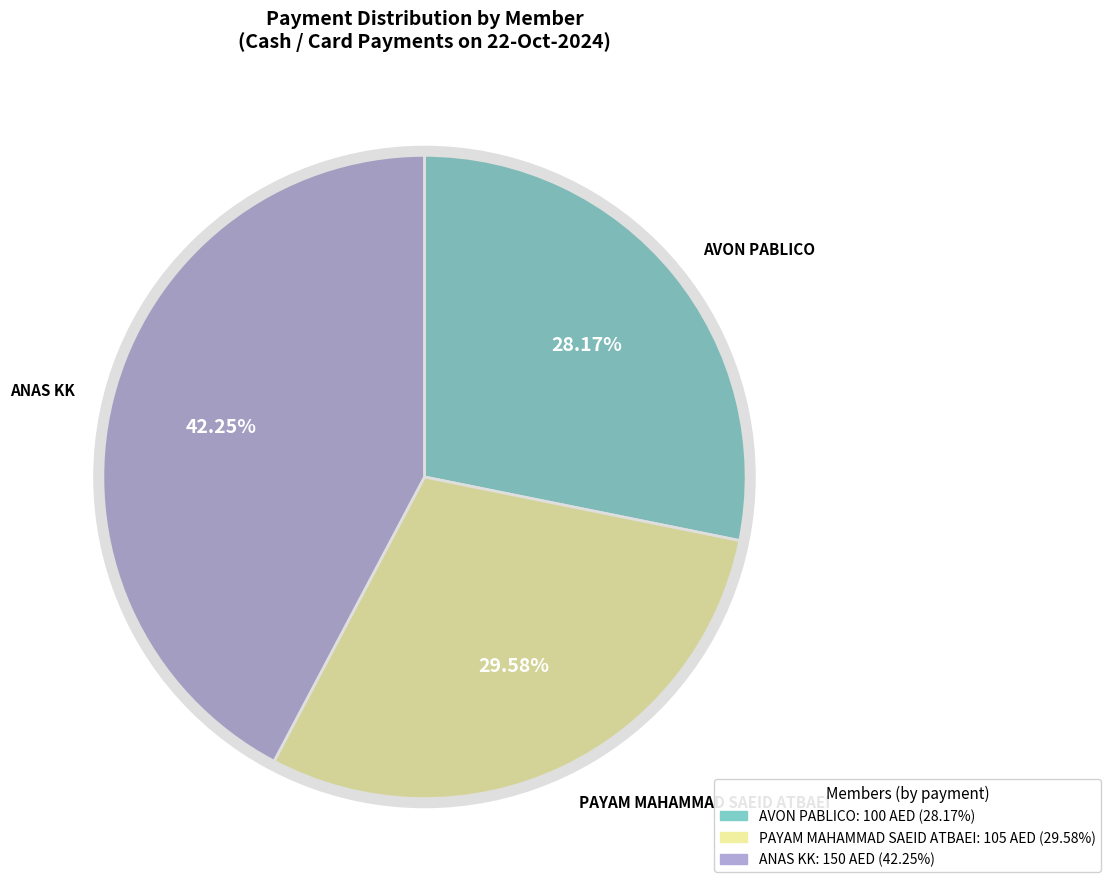

Does any single category account for the majority?

No